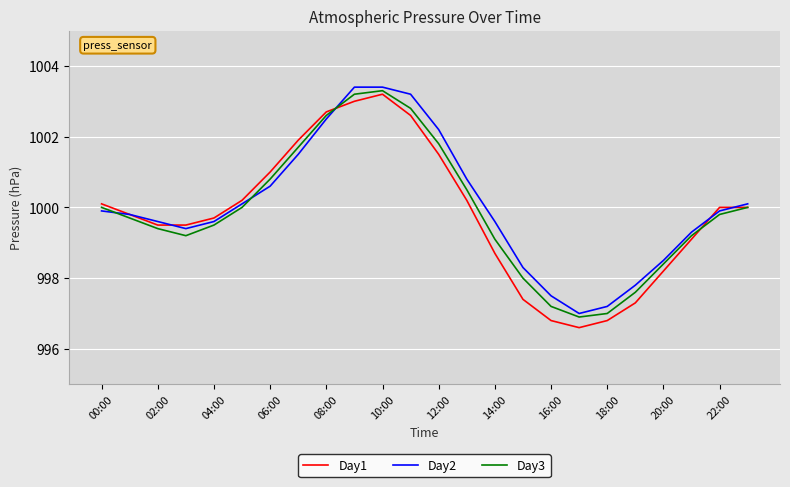

What is the minimum value for Day3?

996.9